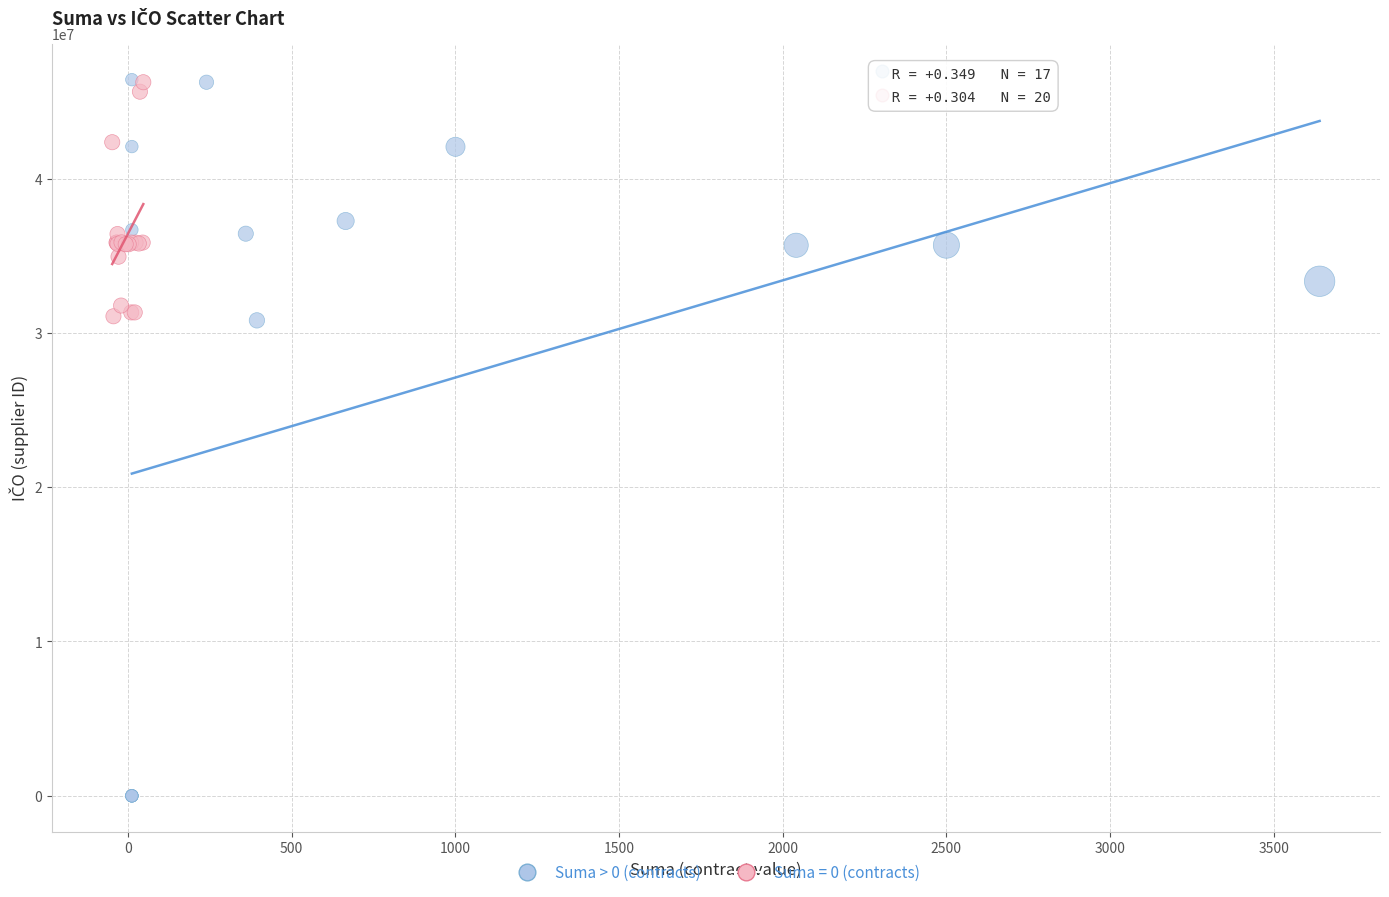

Which series has the largest Y range (max minus min)?

Suma > 0 (contracts)